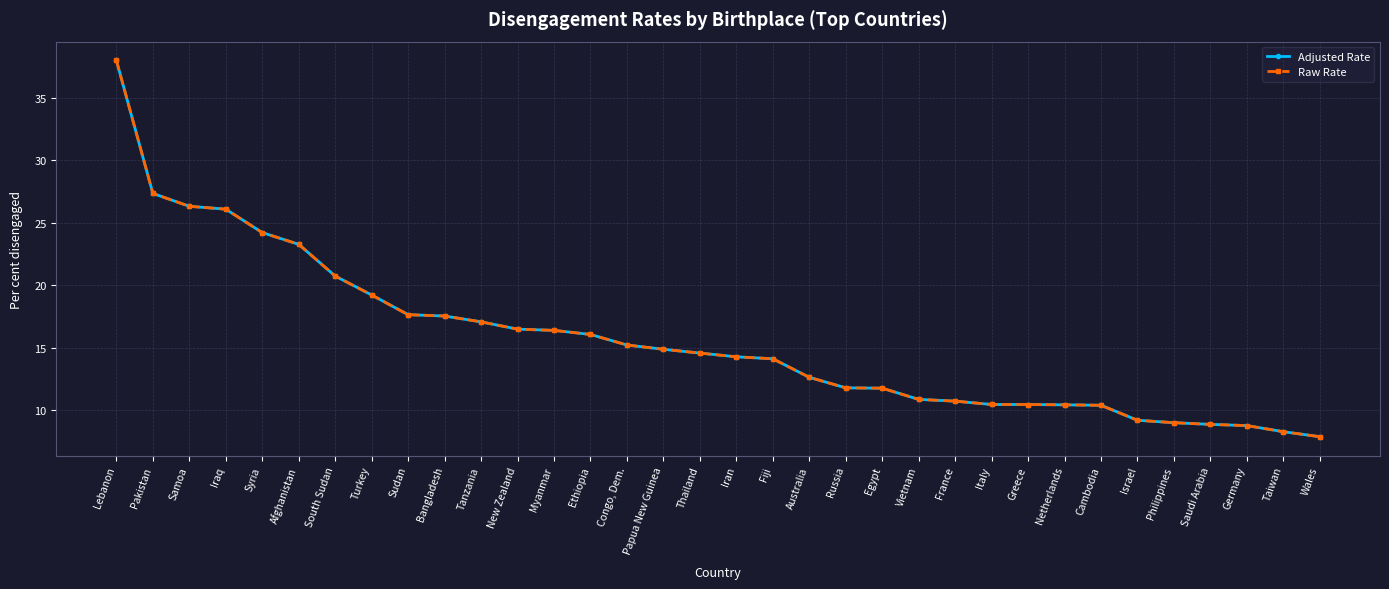

Rank the categories by Raw Rate value from lowest to highest.

Wales, Taiwan, Germany, Saudi Arabia, Philippines, Israel, Cambodia, Netherlands, Greece, Italy, France, Vietnam, Egypt, Russia, Australia, Fiji, Iran, Thailand, Papua New Guinea, Congo, Dem., Ethiopia, Myanmar, New Zealand, Tanzania, Bangladesh, Sudan, Turkey, South Sudan, Afghanistan, Syria, Iraq, Samoa, Pakistan, Lebanon